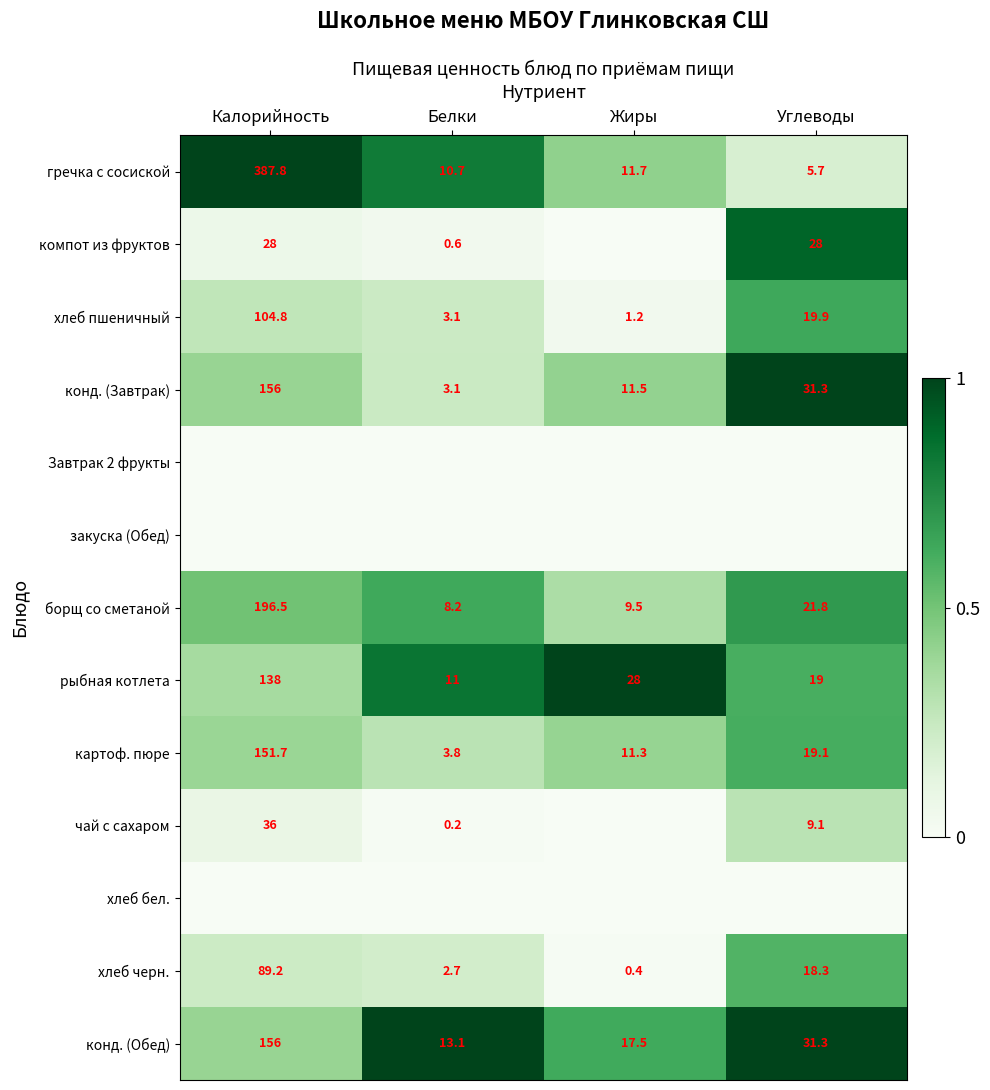

Which has a higher value, Углеводы or Калорийность?

Калорийность